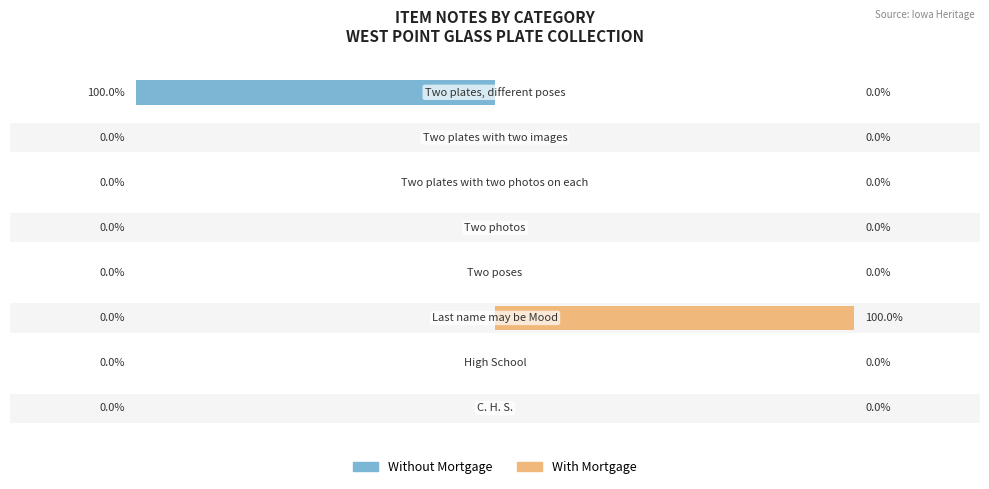

Is the value of Without Mortgage at 2 greater than the value of With Mortgage at 0?

No